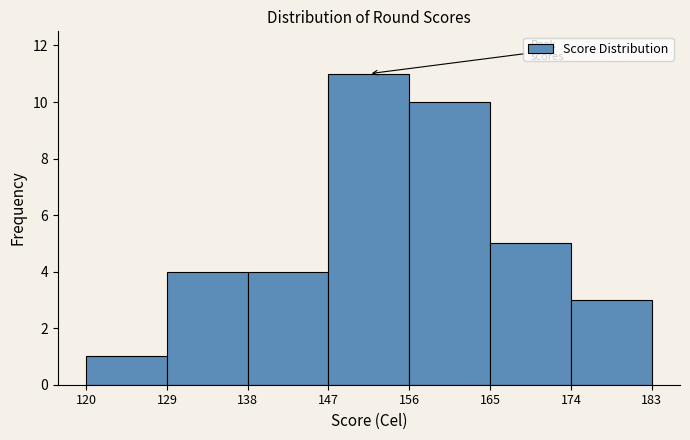

Reading left to right, transcribe this chart: for each bar, give the range it covers on the x-axis and its height. The values are not printed on the chart, so give them approximately, as read against the axis.

120 to 129: 1
129 to 138: 4
138 to 147: 4
147 to 156: 11
156 to 165: 10
165 to 174: 5
174 to 183: 3